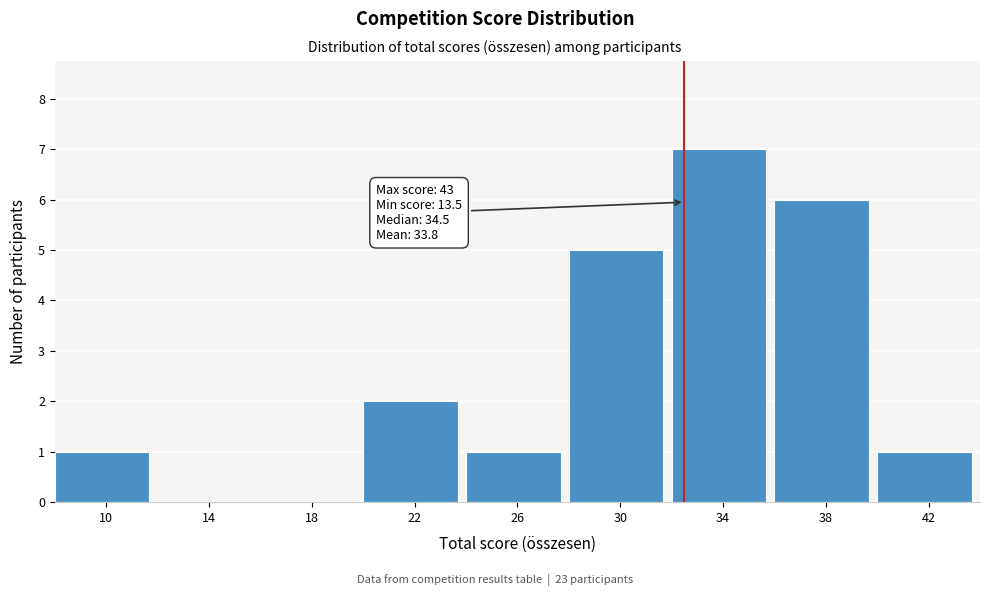

Reading left to right, what are all the values shown in this chart?

10=1	14=0	18=0	22=2	26=1	30=5	34=7	38=6	42=1